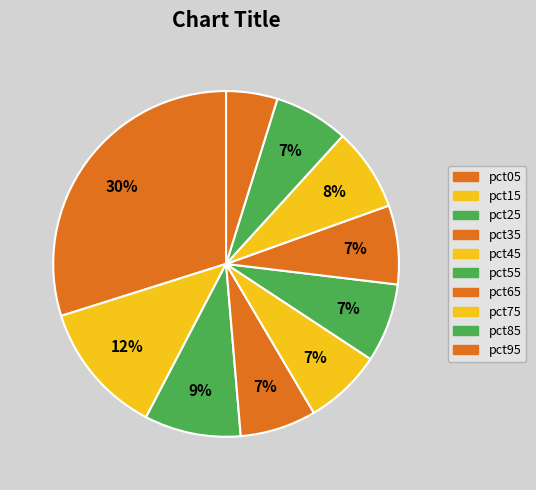

Does any single category account for the majority?

No